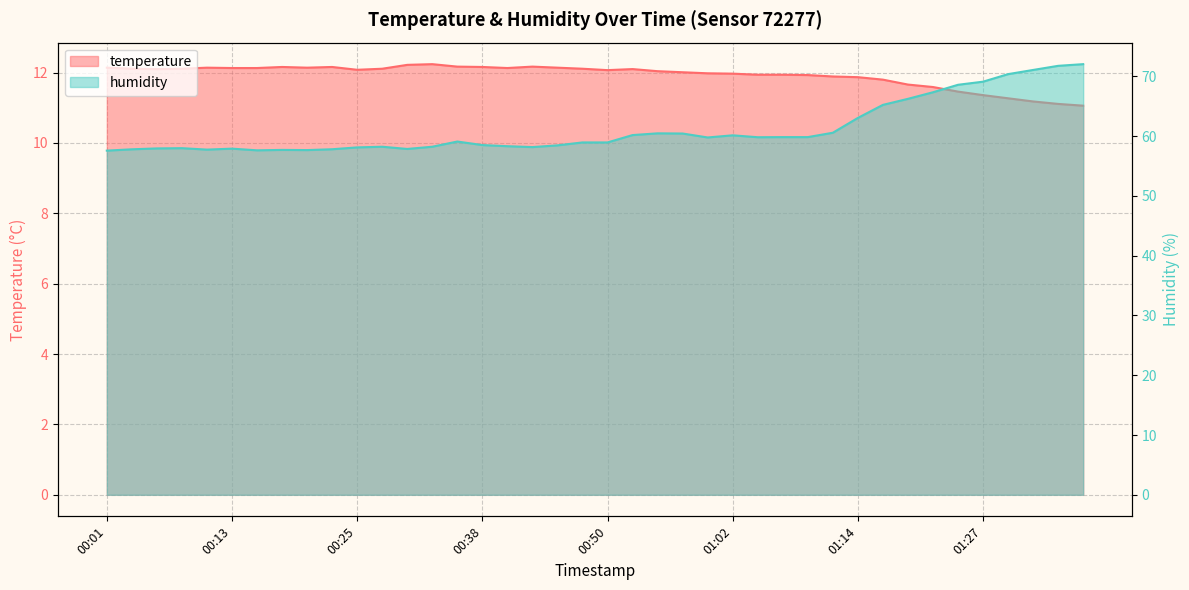

What is the smallest value displayed?

11.1